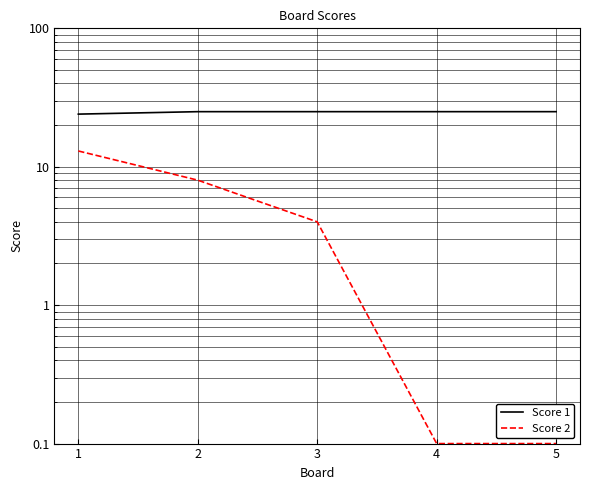

How many values in the Score 2 series are below 4?

2